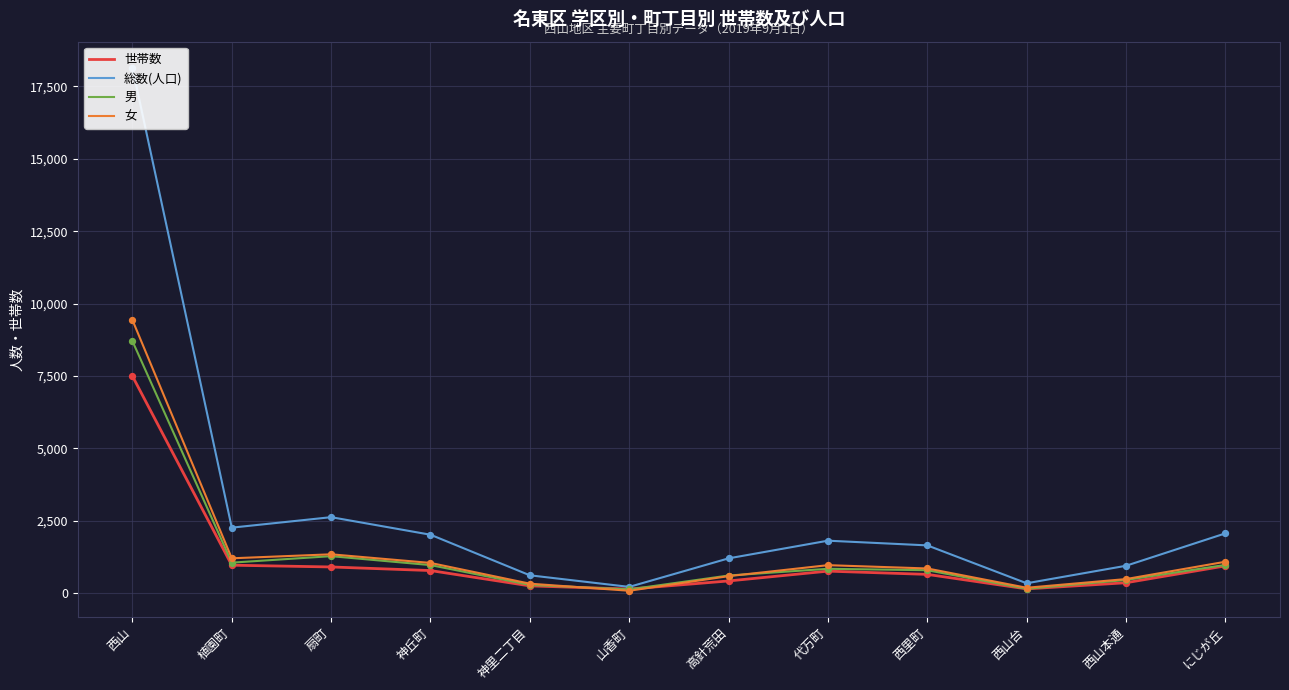

What is the total value across all series at 西山?

43780